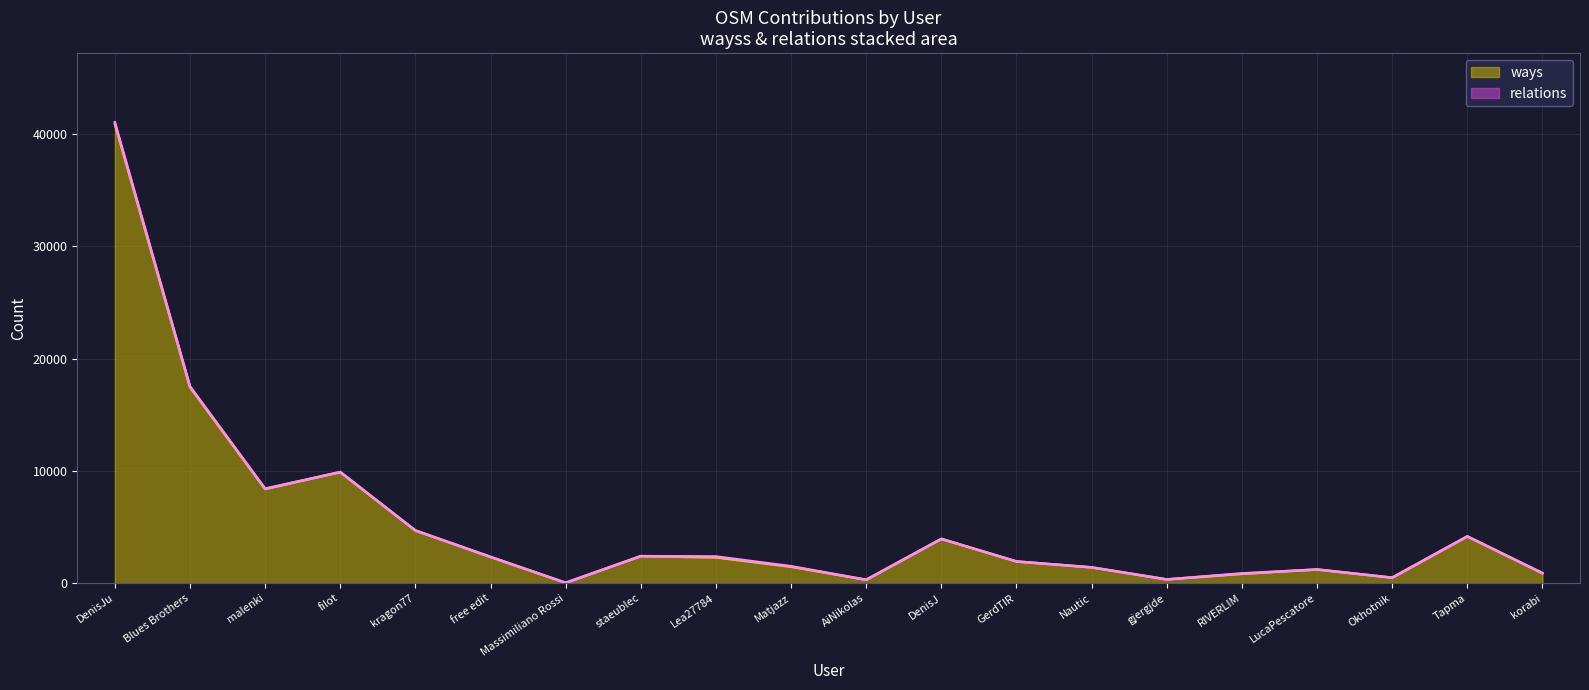

What is the value of the 13th point from the left?

1934